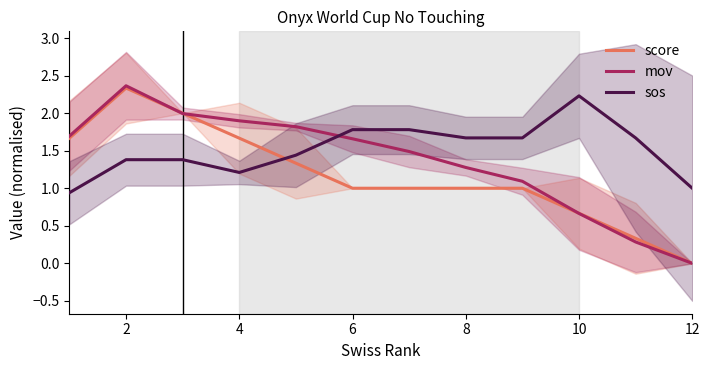

What is the value of the sos point at the 5th from the left?

1.4